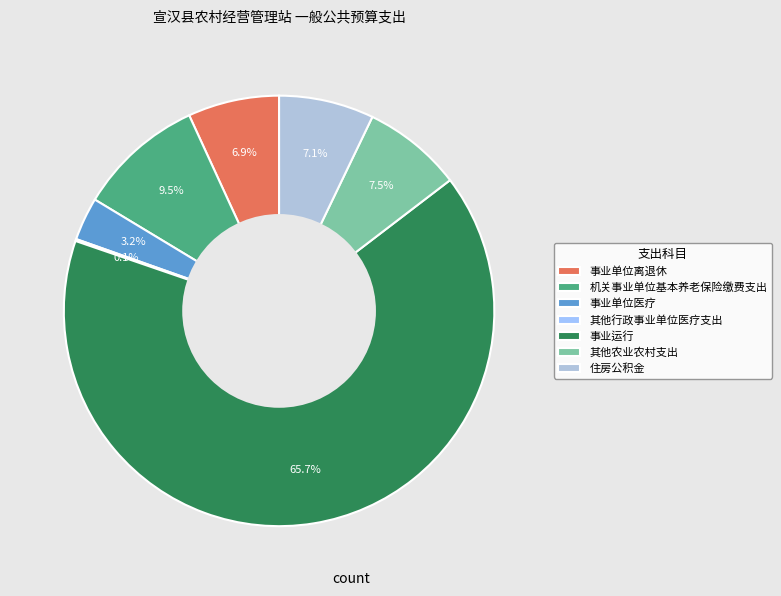

What percentage do 其他农业农村支出 and 事业单位离退休 together represent?

14.3%